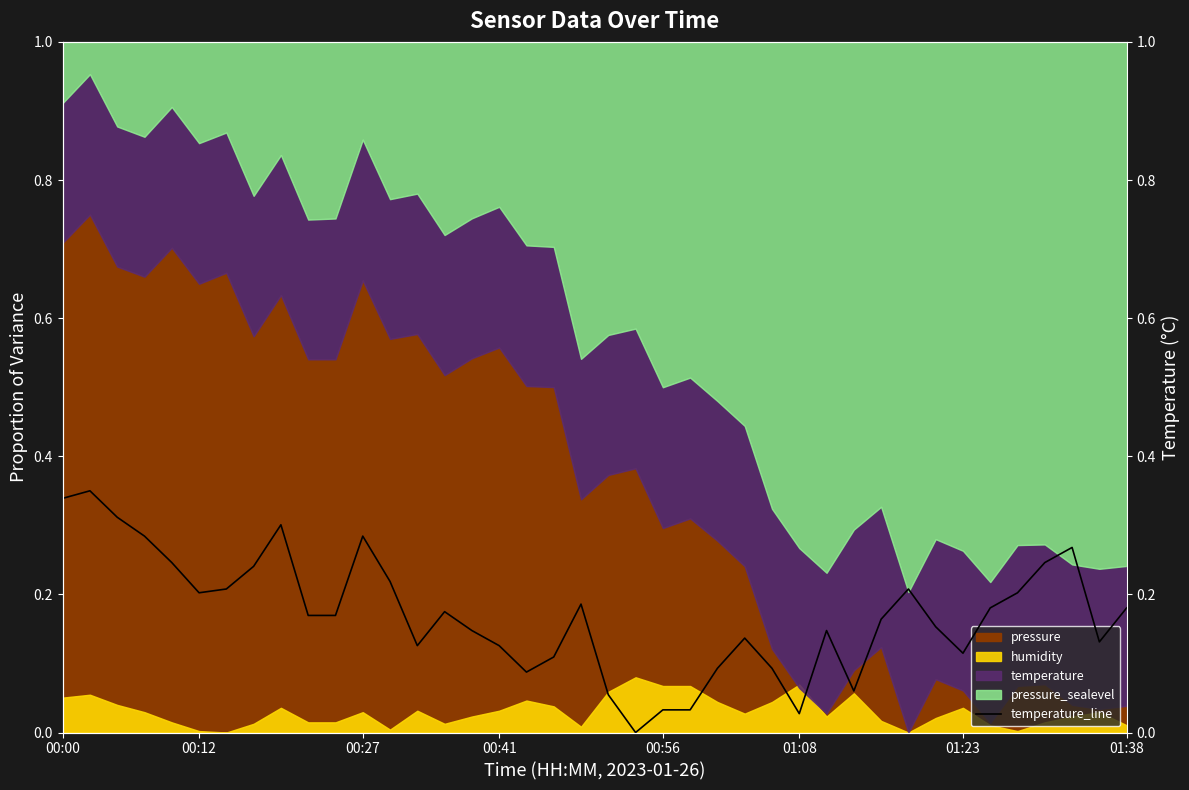

What is the greatest value displayed?

0.3